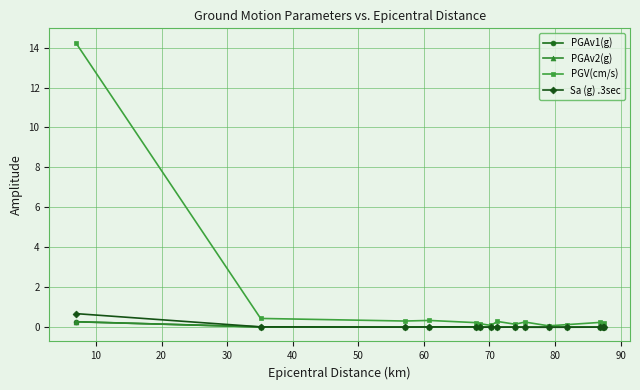

In Sa (g) .3sec, how many points are higher than both neighbors (excluding endpoints)?

4